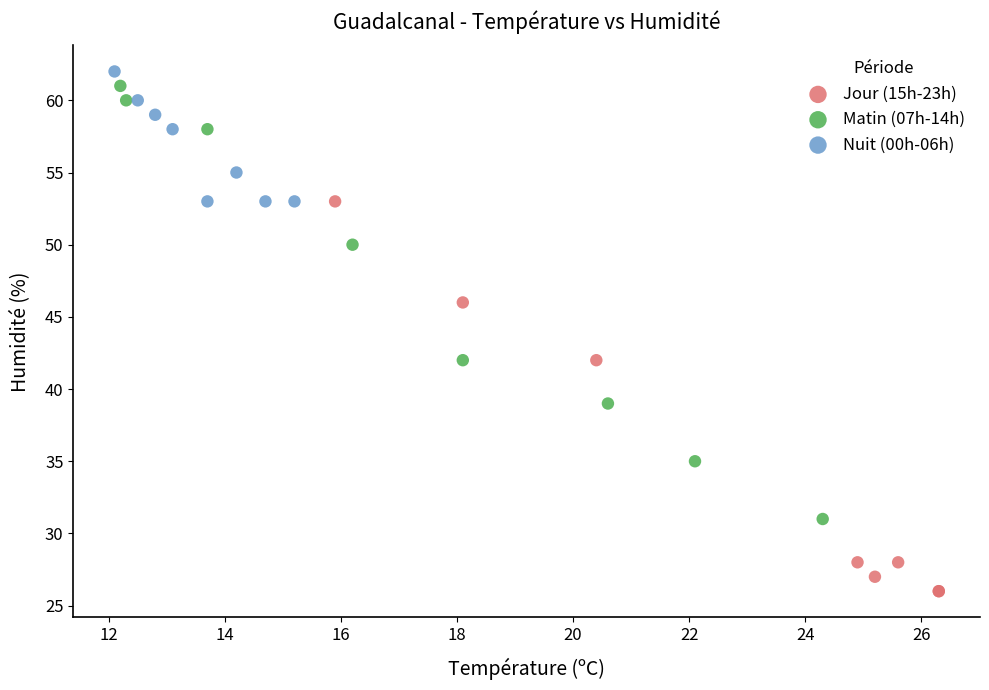

Which series contains the lowest Y value?

Jour (15h-23h)